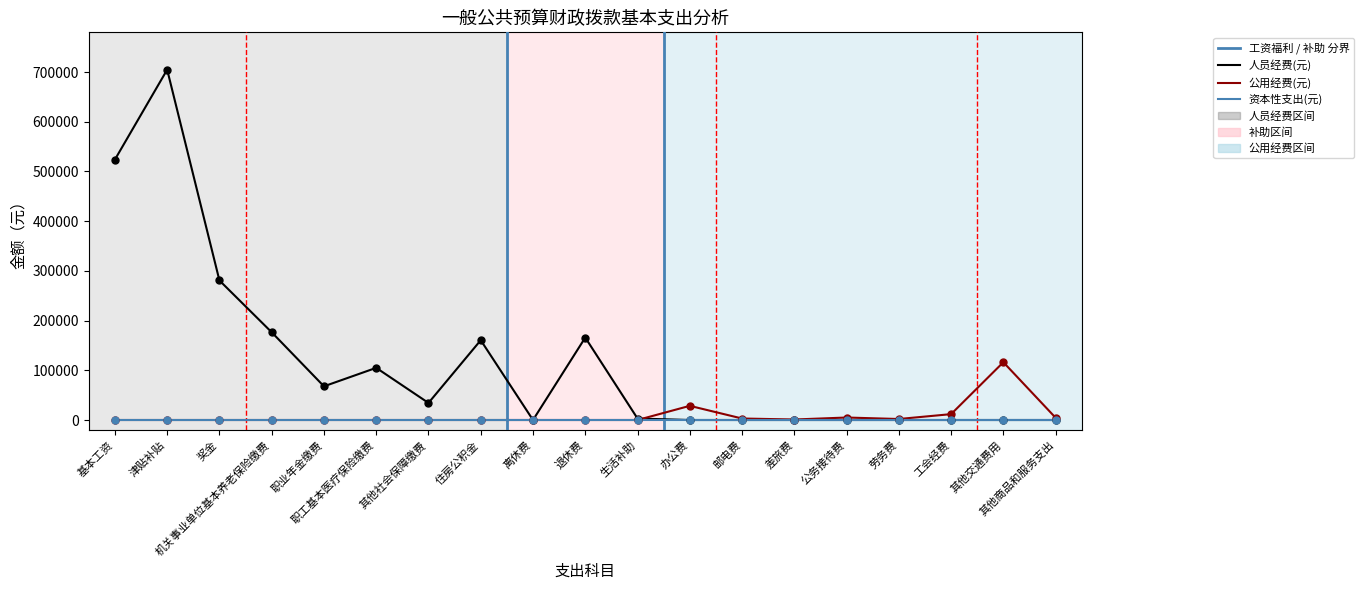

Which series reaches the maximum Y coordinate?

人员经费(元)